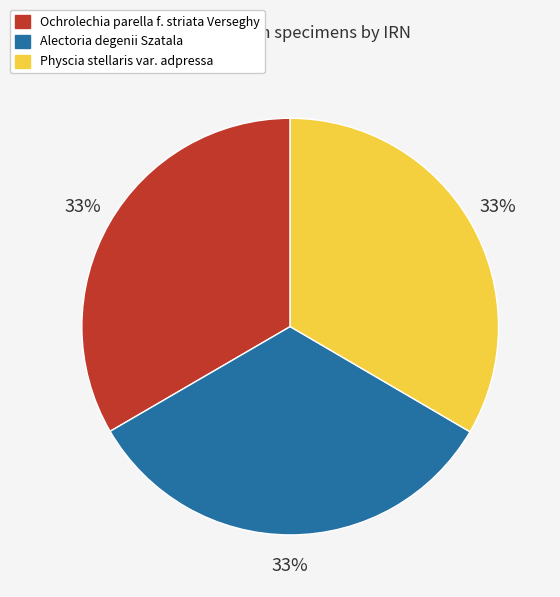

Is the sum of Physcia stellaris var. adpressa and Ochrolechia parella f. striata Verseghy greater than half?

Yes